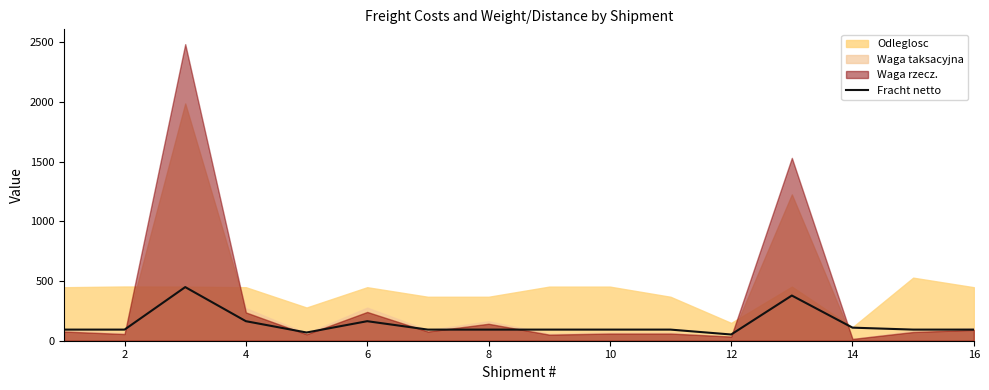

The value of Fracht netto at 2 is 93.1. True or false?

True